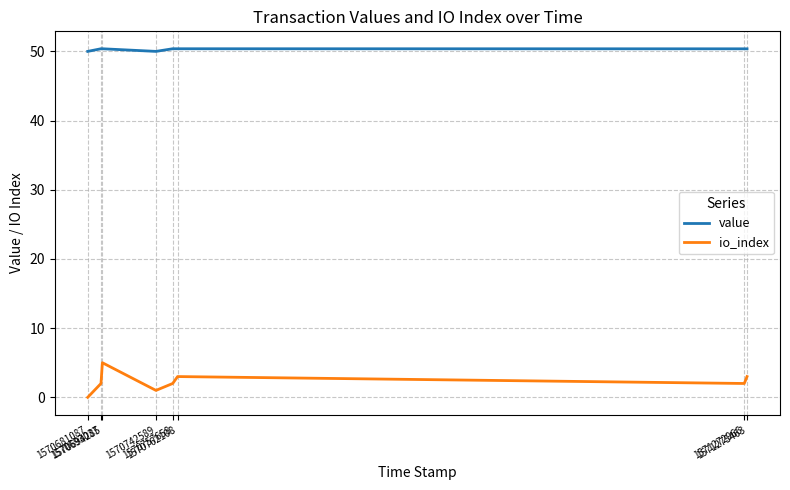

Rank the series by their maximum value, from lowest to highest.

io_index, value